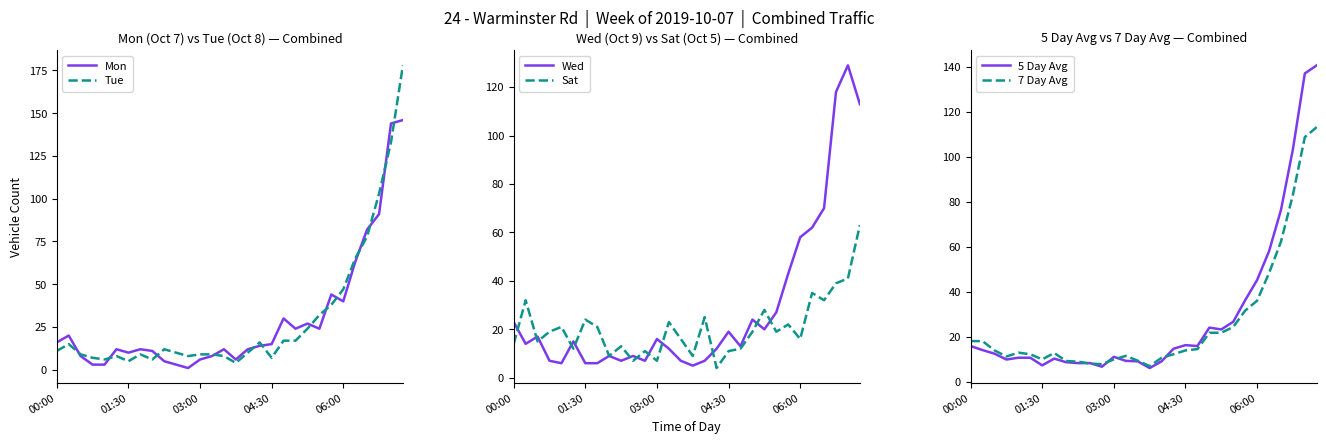

What is the average value of the 7 Day Avg series?

26.1